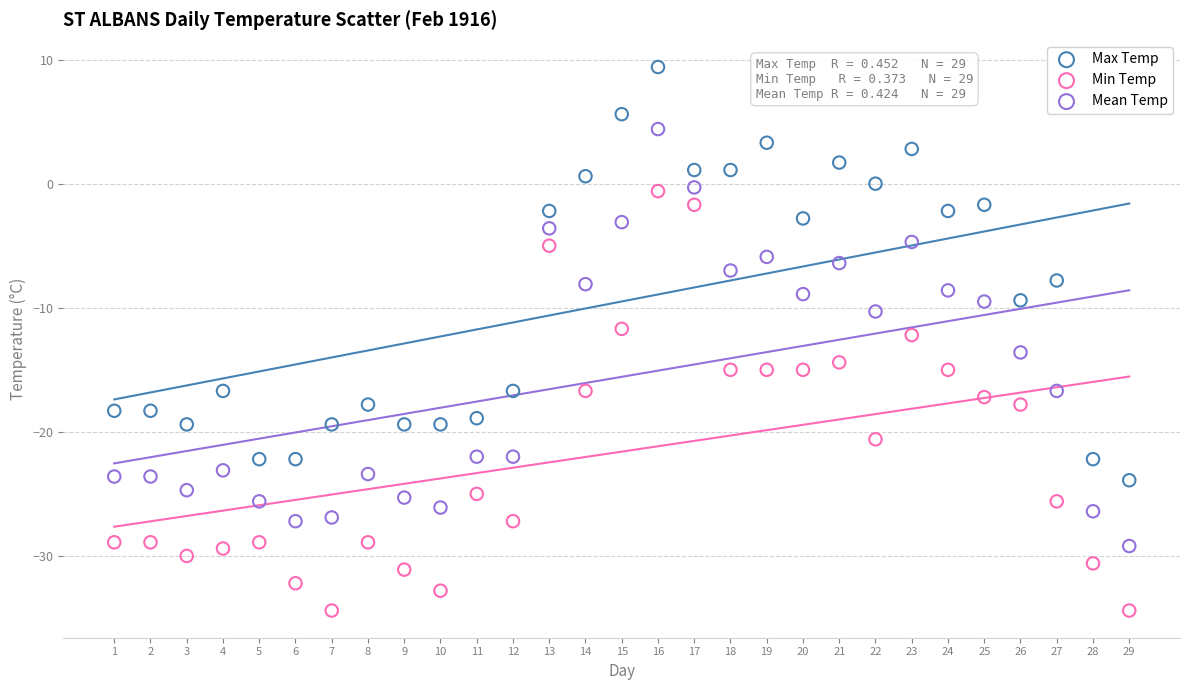

Which series reaches the maximum Y coordinate?

Max Temp